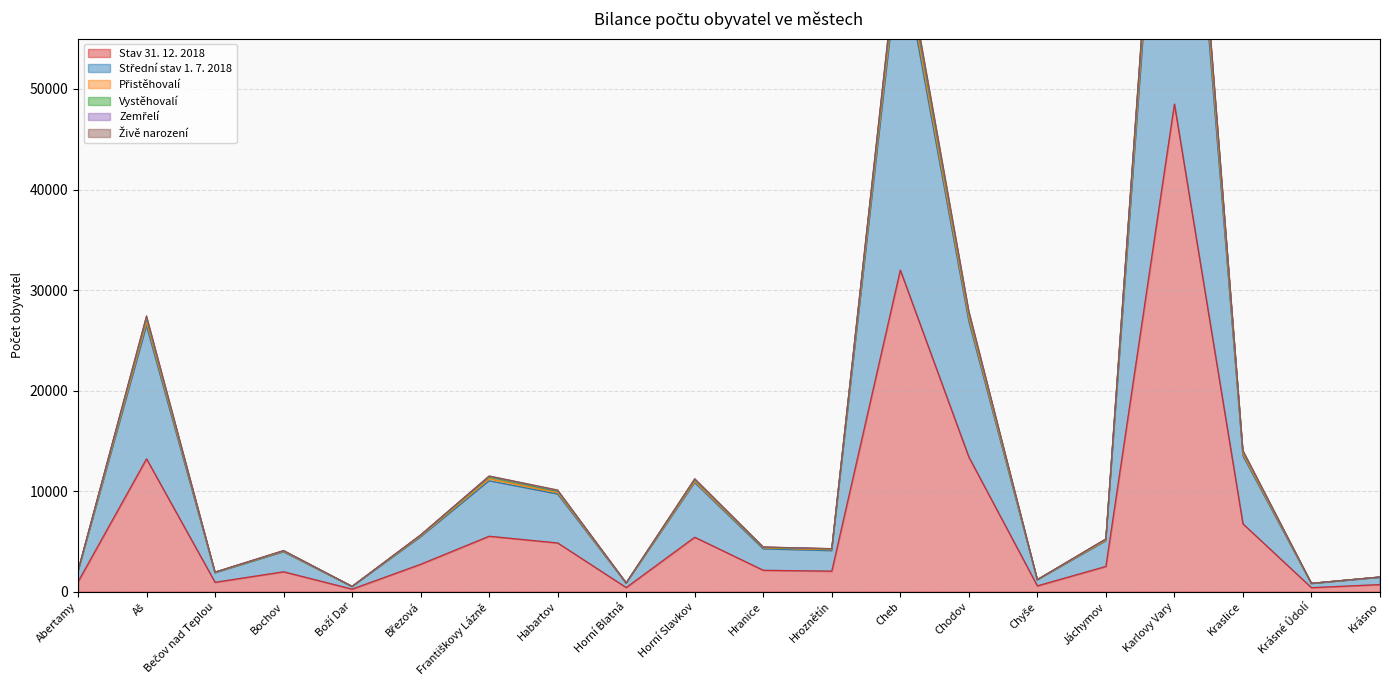

Is it true that Stav 31. 12. 2018 equals 31988 at Cheb?

True